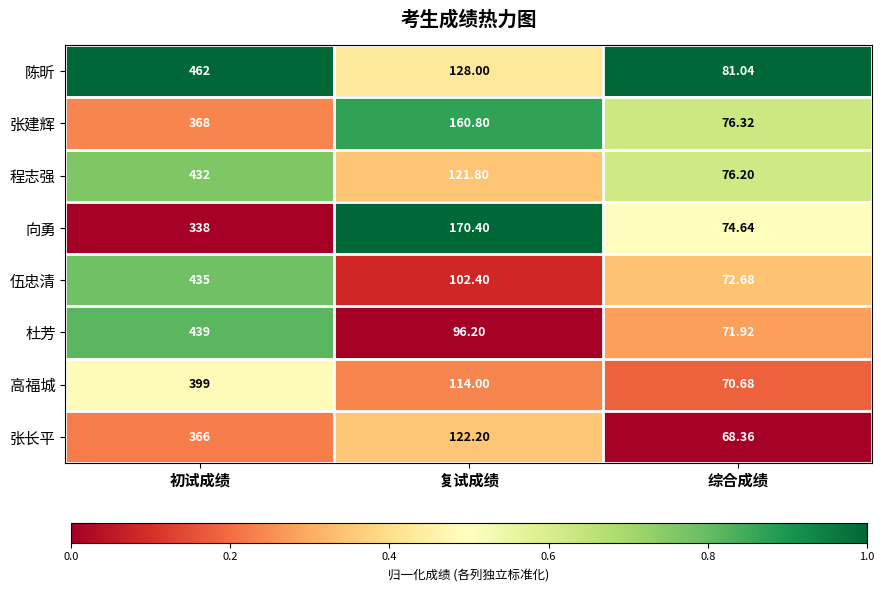

Which series changed the most between 复试成绩 and 综合成绩?

向勇